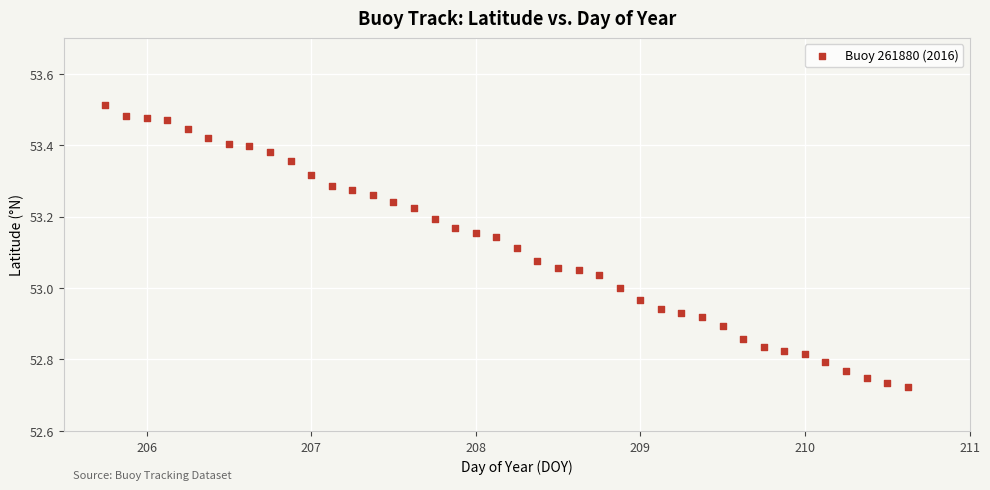

What is the range of X values (max minus min)?

4.9